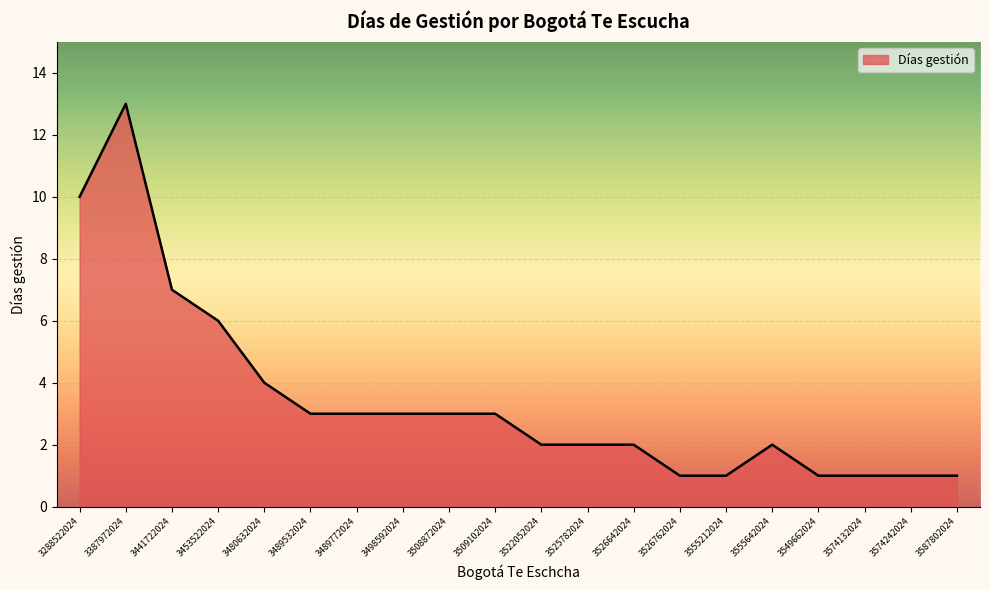

What is the ratio of the value at 3387972024 to the value at 3509102024?

4.3